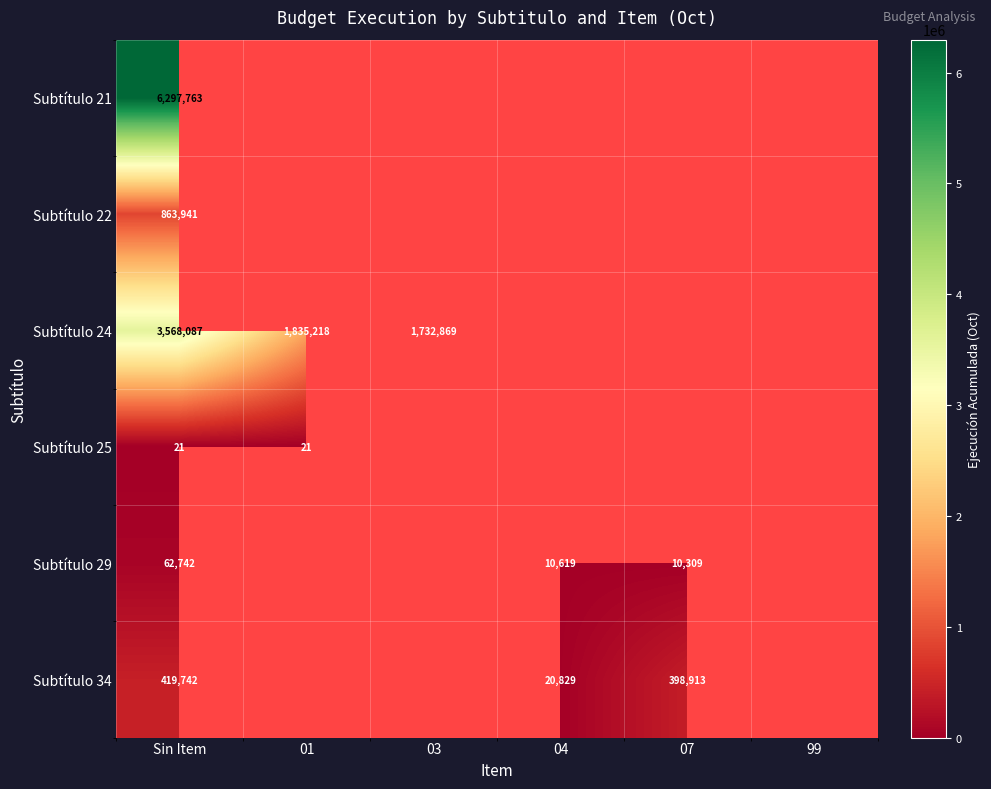

Is it true that Subtítulo 24 equals 3568087 at Sin Item?

True